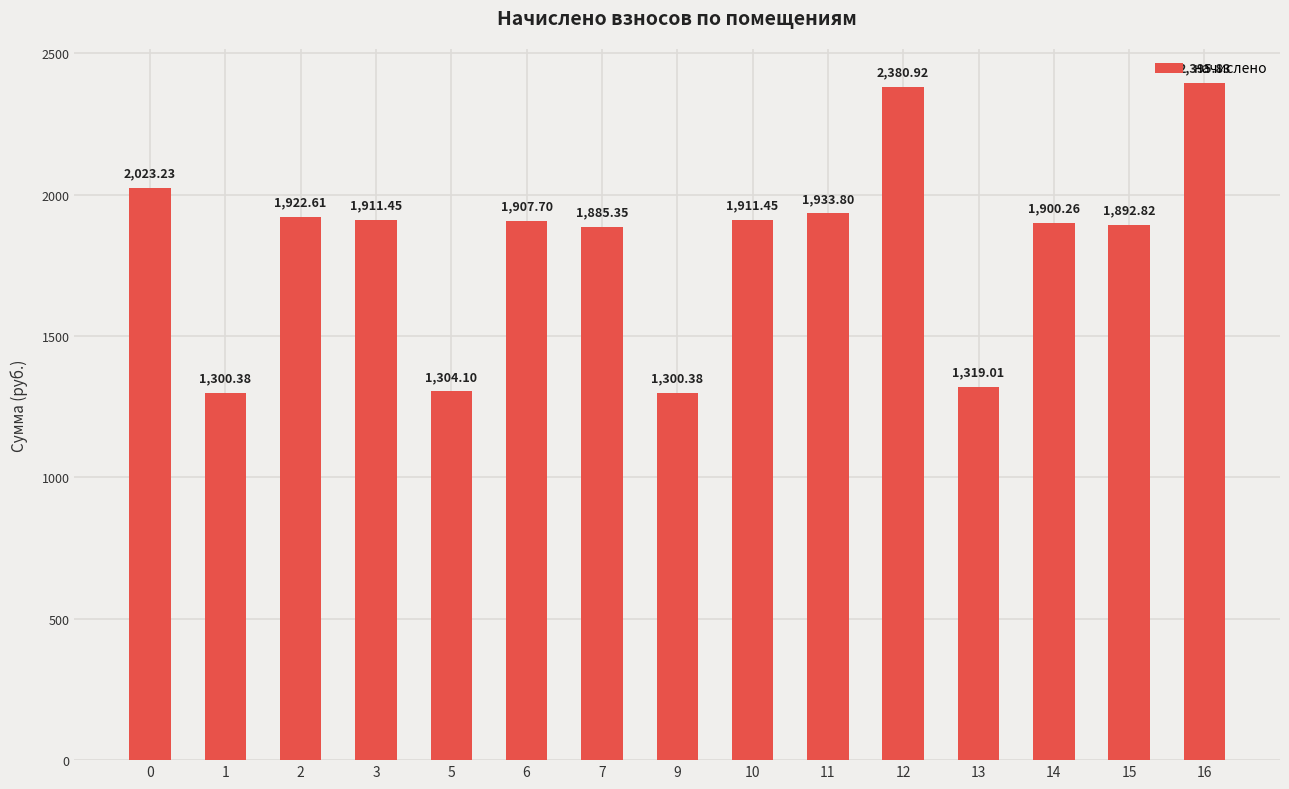

What is the value of the 8th bar from the left?

1300.4